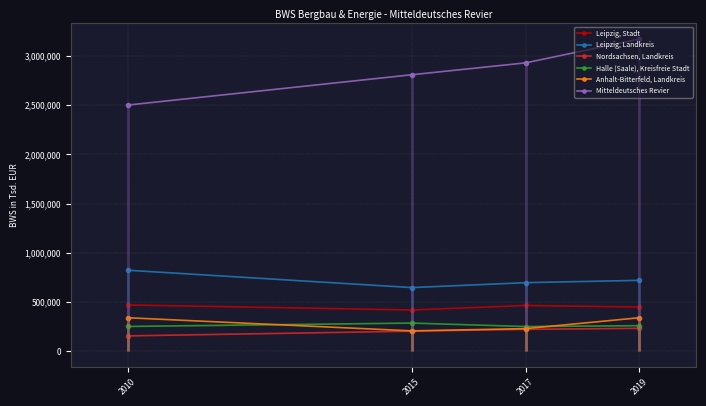

Reading right to left, what are all the values shown in this chart?

Leipzig, Stadt: 2019=448694	2017=464499	2015=418820	2010=469895
Leipzig, Landkreis: 2019=720006	2017=696308	2015=646361	2010=822534
Nordsachsen, Landkreis: 2019=232512	2017=222193	2015=203598	2010=155693
Halle (Saale), Kreisfreie Stadt: 2019=259424	2017=250799	2015=285832	2010=251536
Anhalt-Bitterfeld, Landkreis: 2019=340033	2017=229534	2015=206644	2010=340033
Mitteldeutsches Revier: 2019=3170595	2017=2928699	2015=2808185	2010=2500000